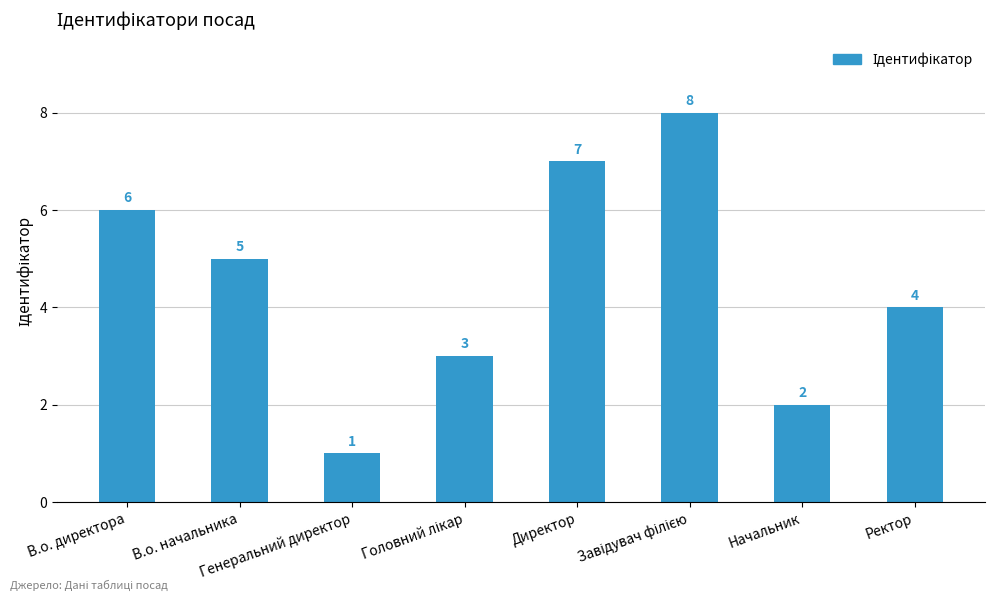

What is the value of the 2nd bar from the left?

5